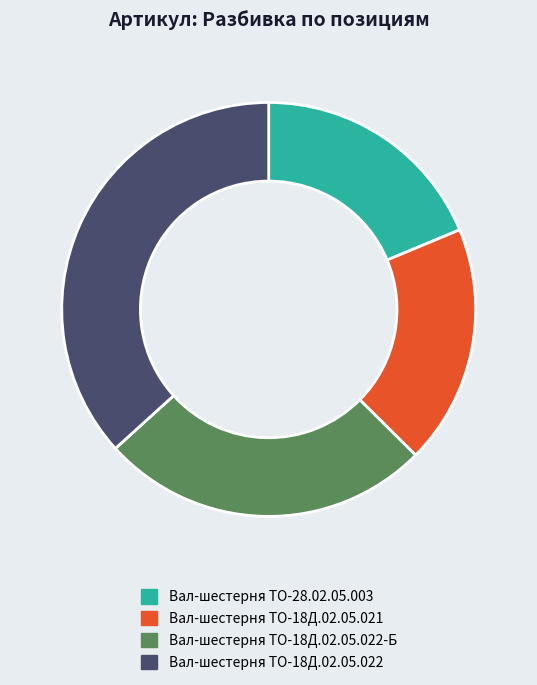

Is there a majority slice in this chart?

No